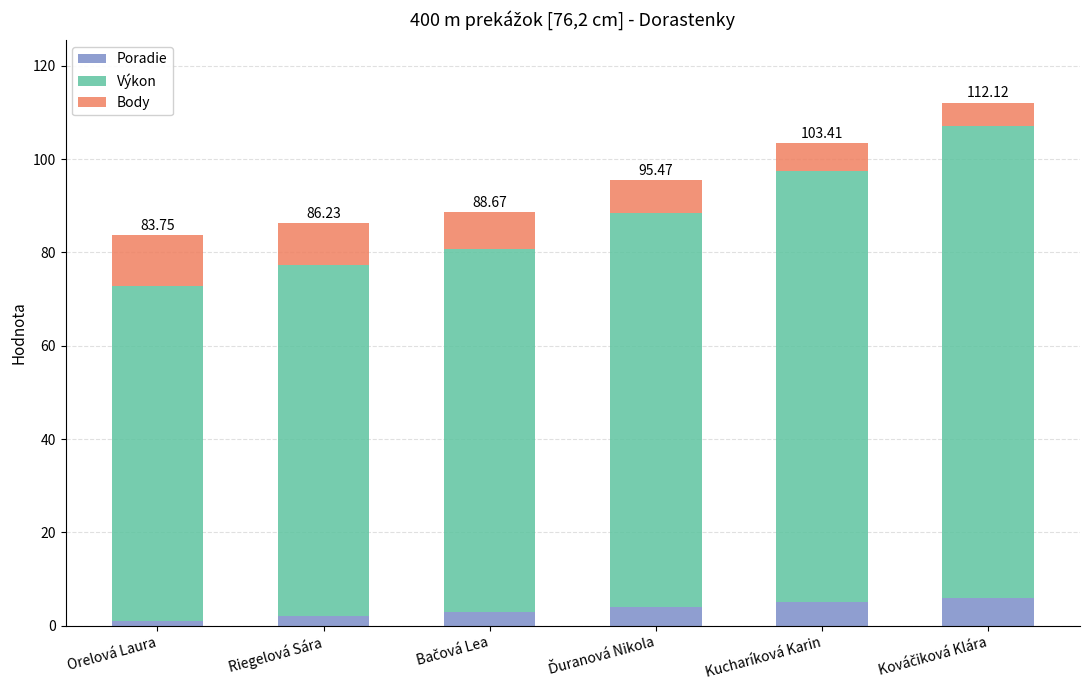

What is the difference between the second highest and second lowest values in the Poradie series?

3.0